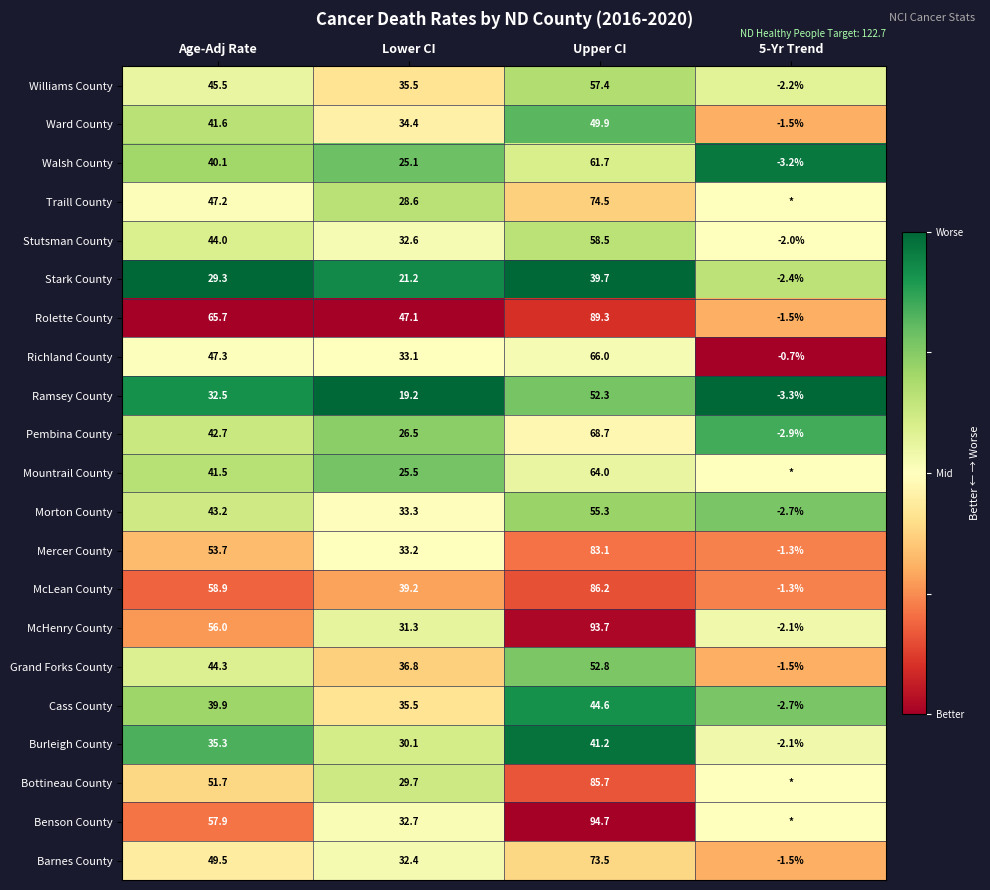

At which label does Barnes County reach its peak?

Upper CI